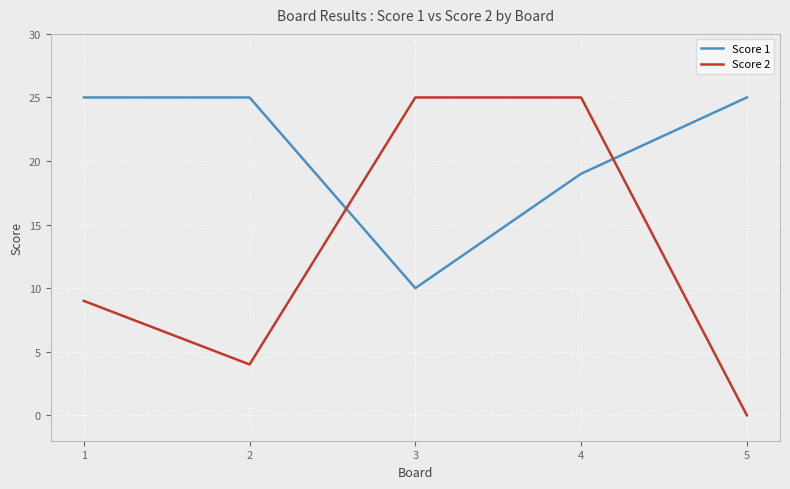

The value of Score 1 at 1 is 13. True or false?

False